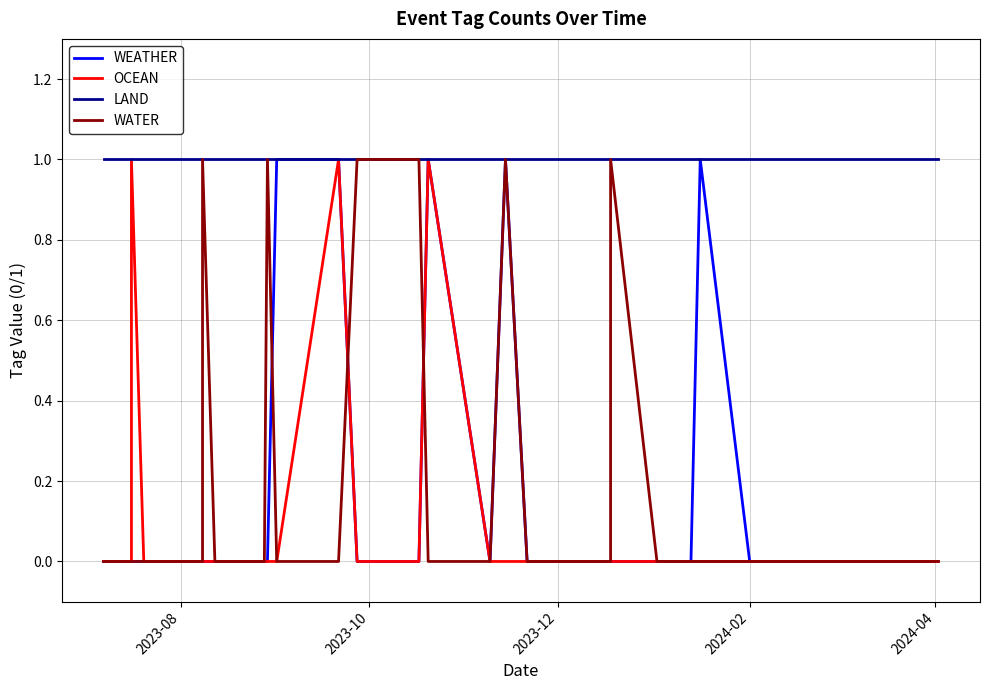

Is this an area chart (filled region under the line)?

No